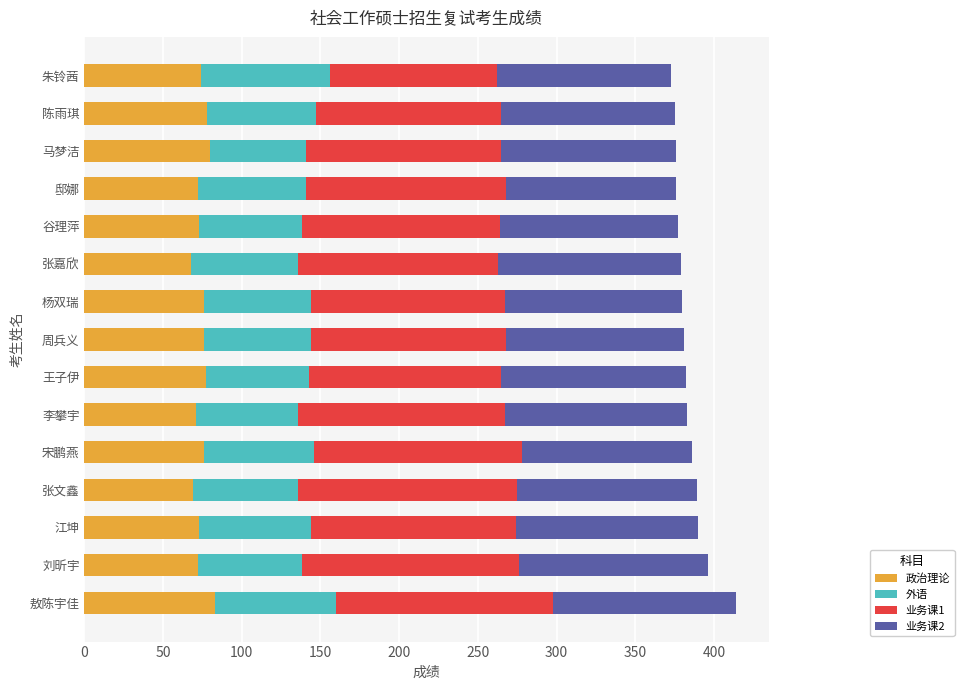

What is the difference between the maximum and minimum values in the 政治理论 series?

15